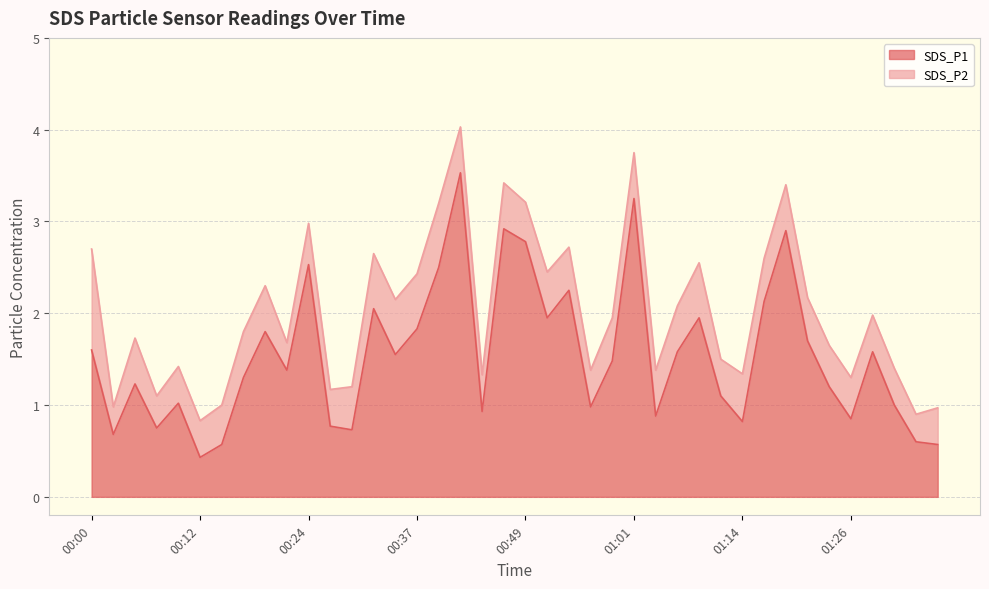

How many interior local valleys (lower than both neighbors) does the data have?

12